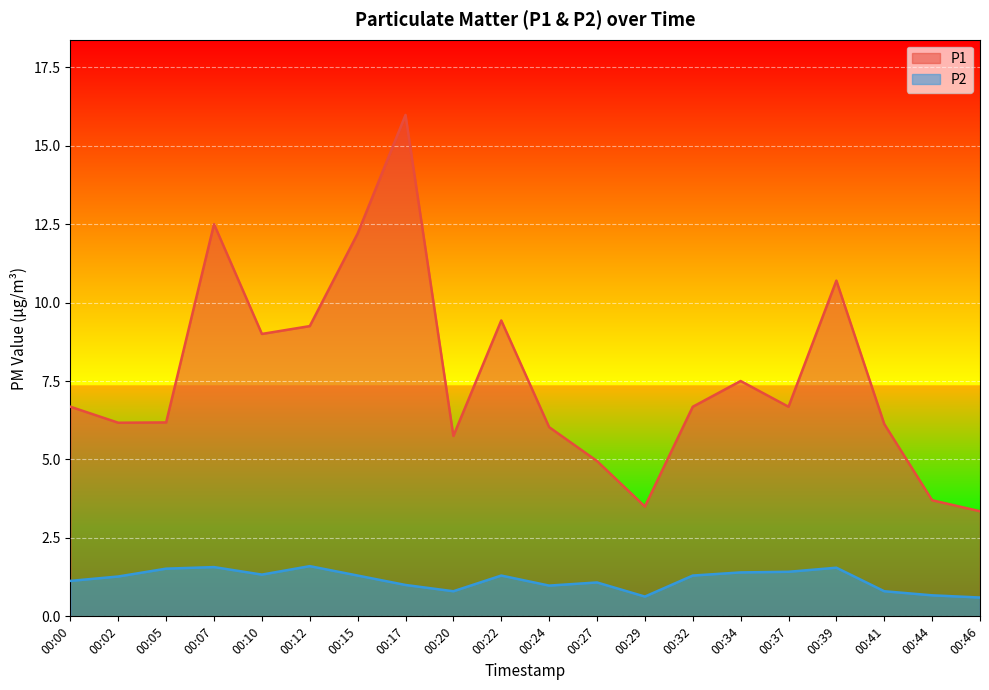

How many data points in P1 are above 6?

15